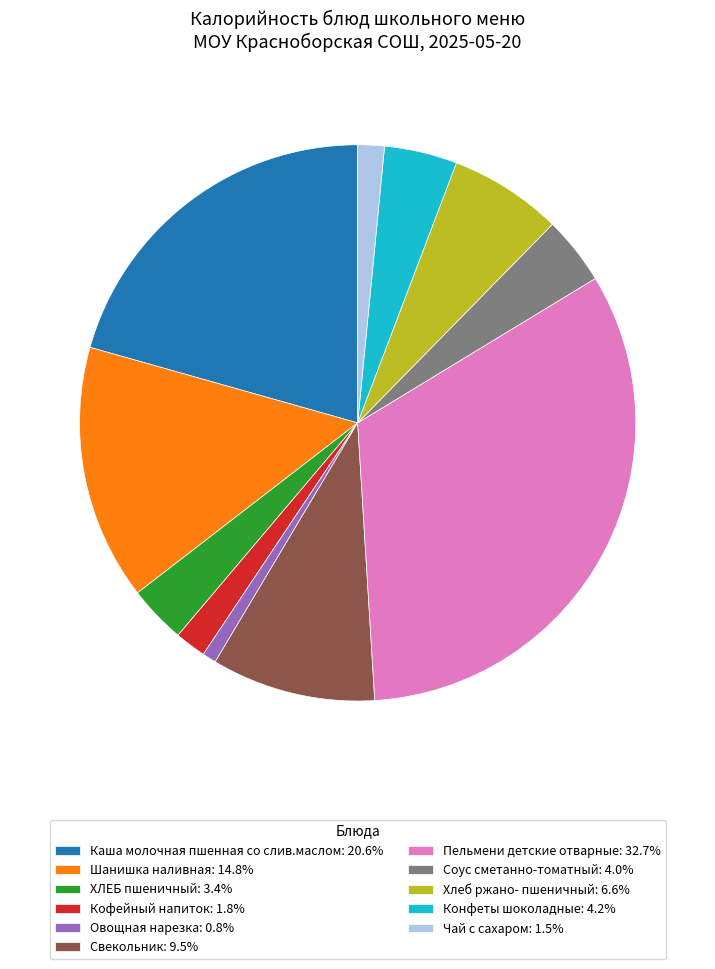

What is the ratio of the value at Конфеты шоколадные: 4.2% to the value at Соус сметанно-томатный: 4.0%?

1.1